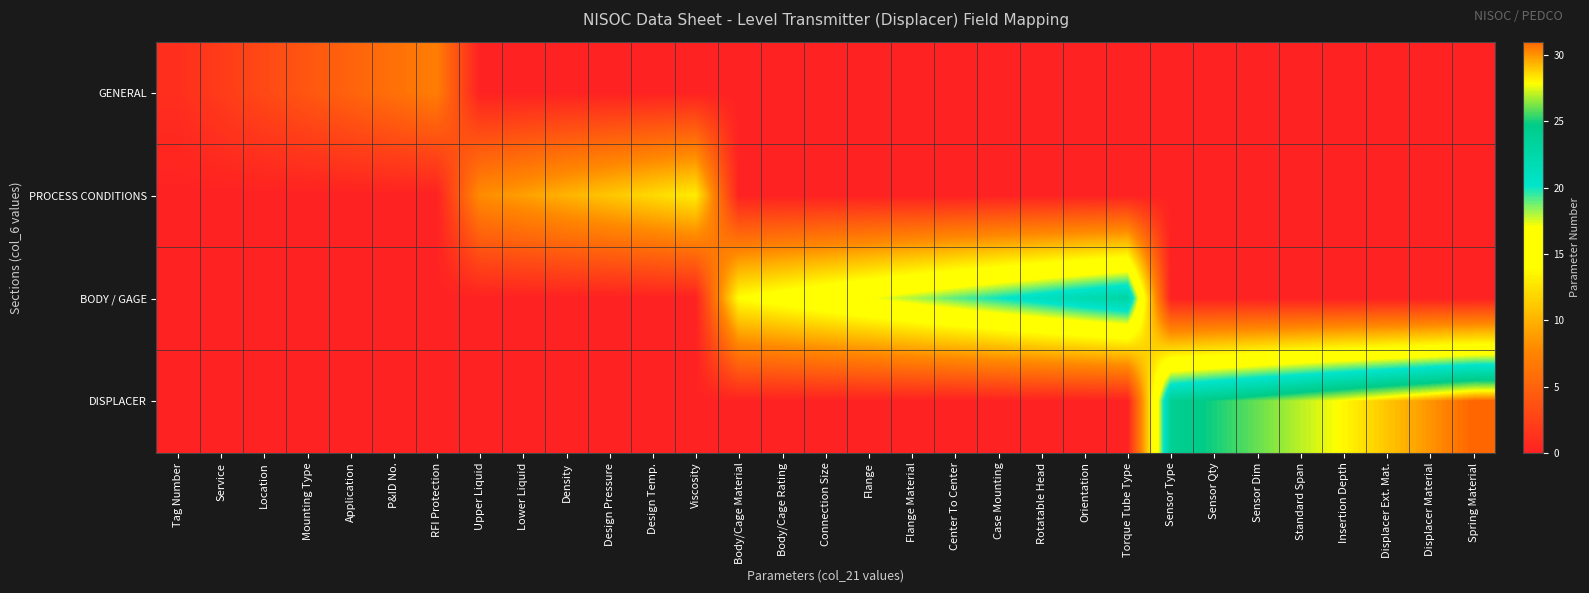

What is the spread (max minus min) of values at Viscosity?

13